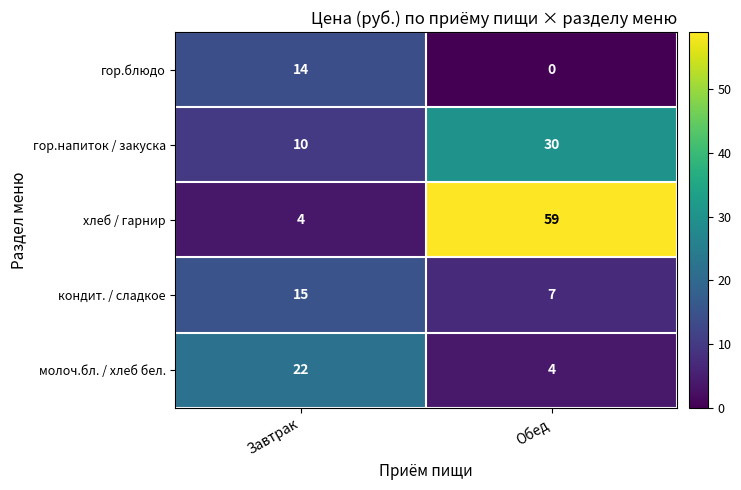

At which category is the sum across all series the highest?

Обед